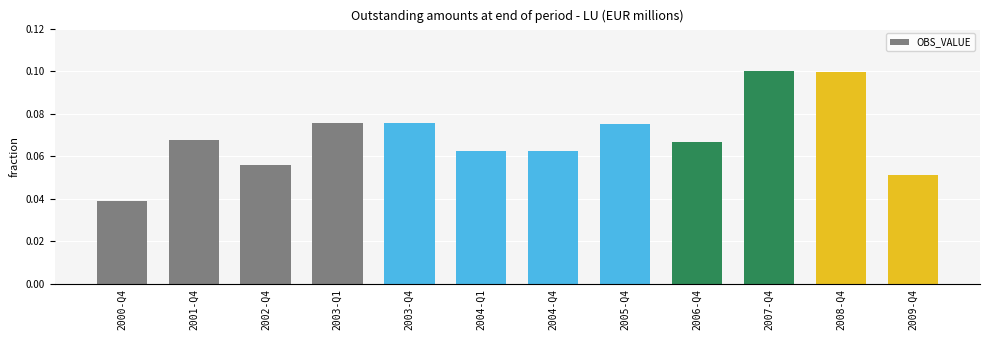

At which category does the chart reach its minimum across all series?

2000-Q4